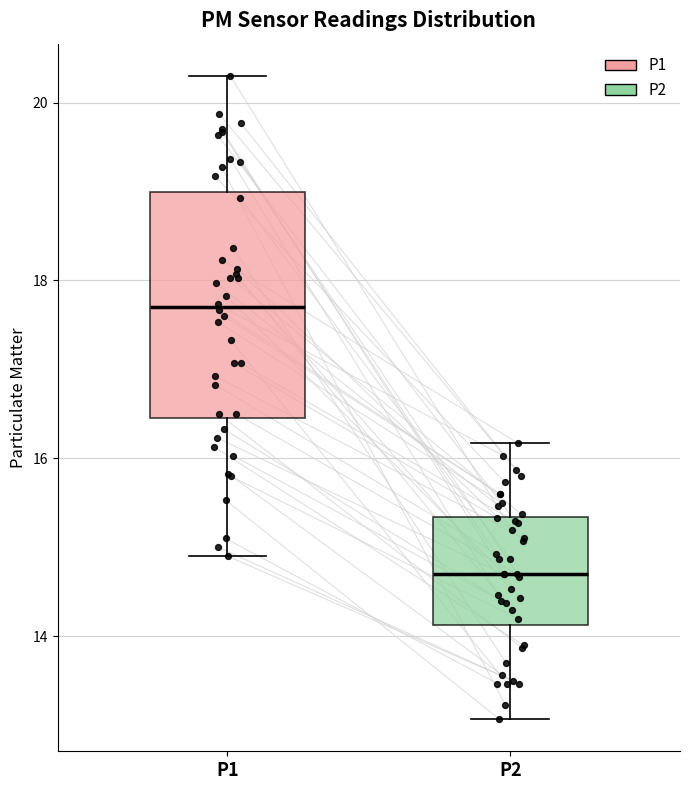

Which box's median line is the highest?

P1